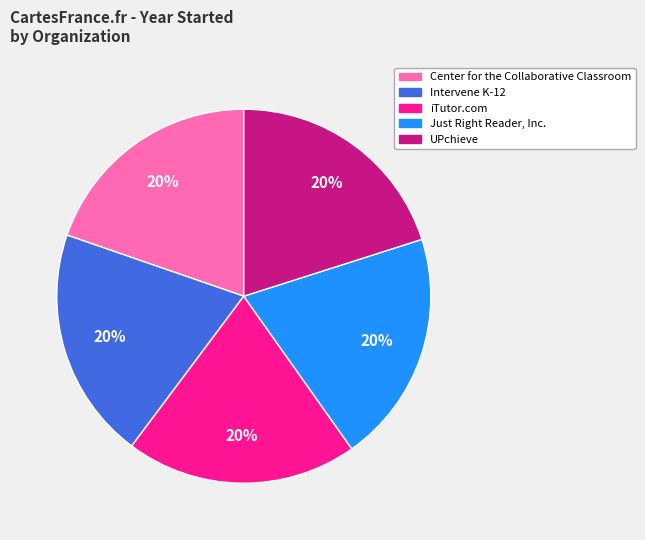

Does Intervene K-12 account for over 50% of the chart?

No